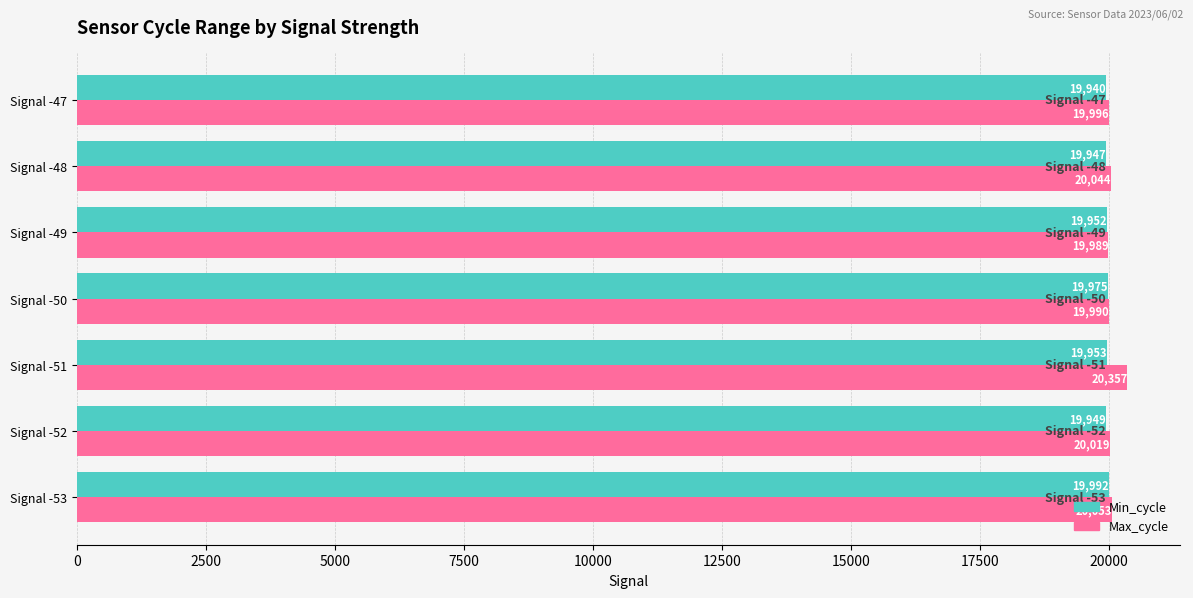

What is the difference between the maximum and minimum values in the Min_cycle series?

52